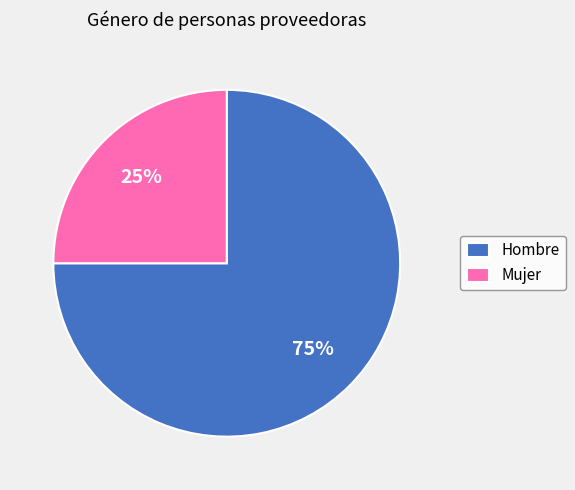

What percentage is the Mujer slice, to the nearest percent?

25%